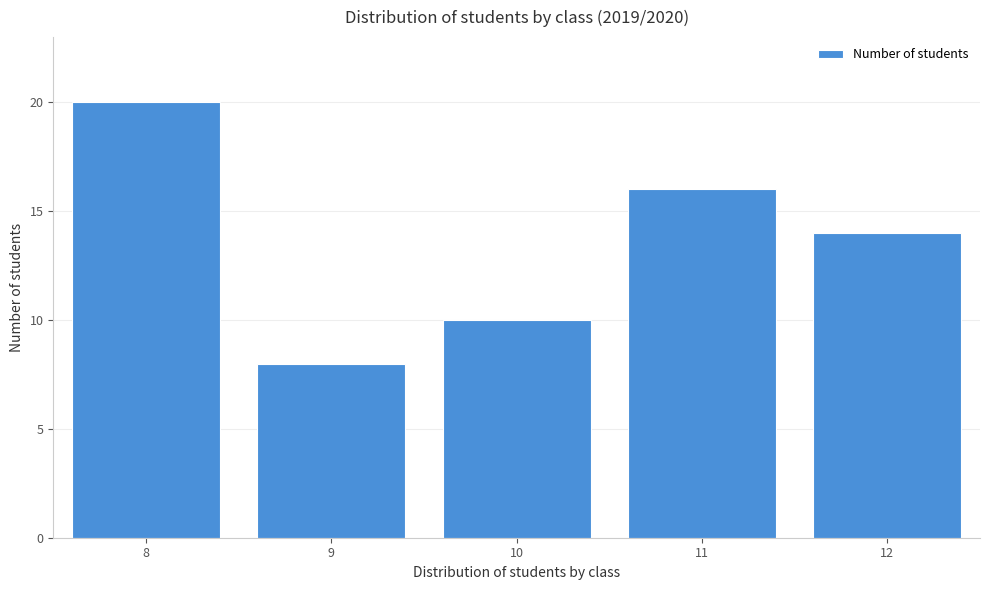

Reading right to left, list all the values displayed in this chart.

14	16	10	8	20